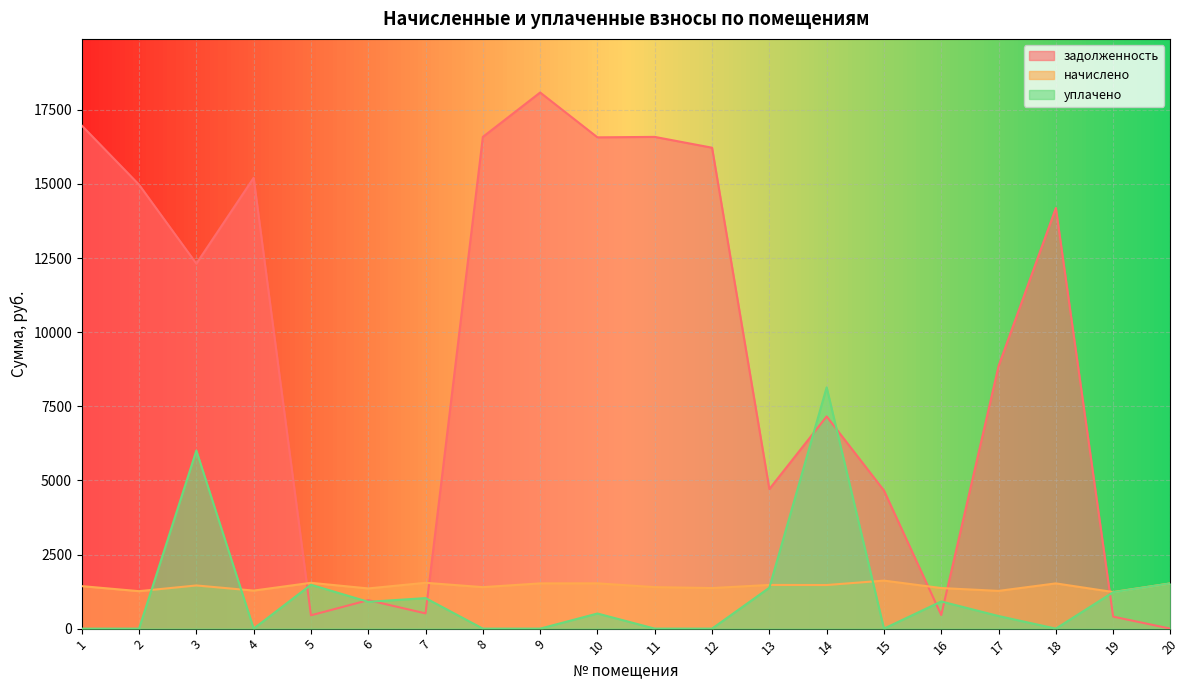

What is the minimum value for начислено?

1234.4